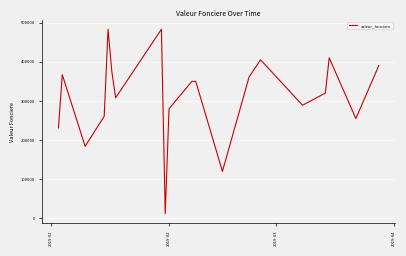

What is the smallest value displayed?

12000